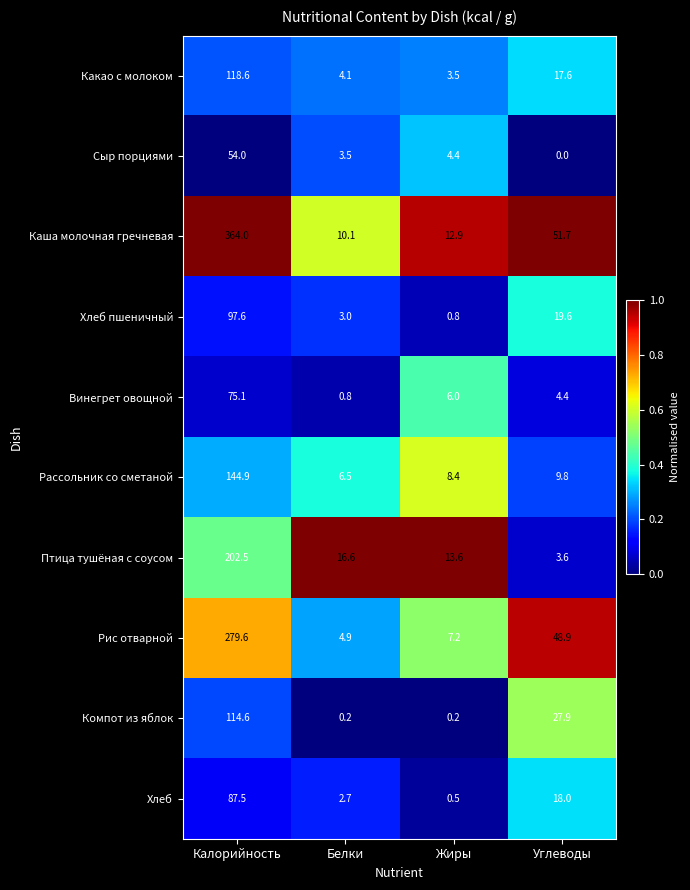

True or false: Рассольник со сметаной has a value of 9.8 at Углеводы.

True